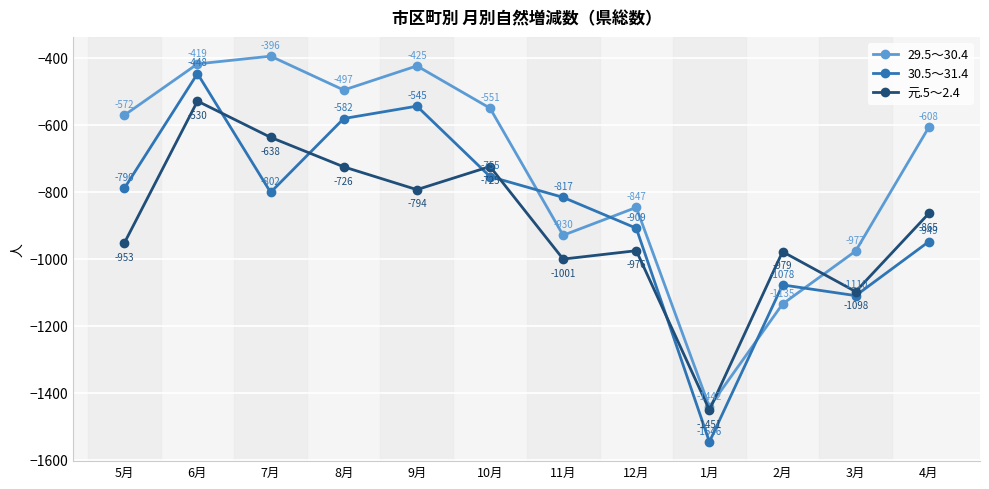

What is the value of the 29.5～30.4 point at the 10th from the left?

-1135